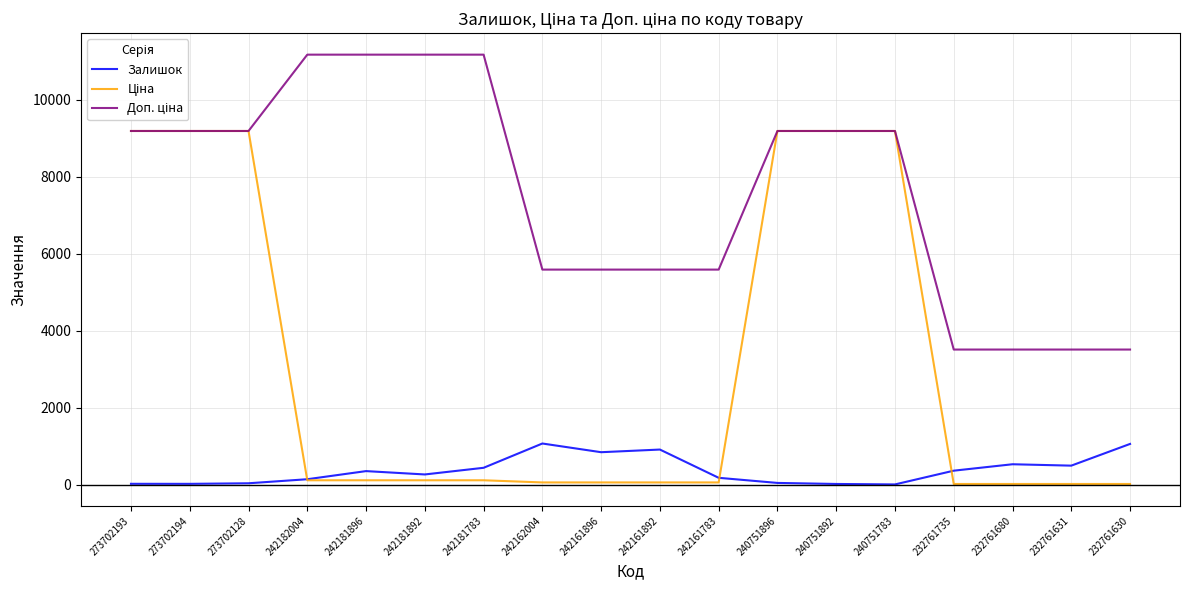

The Залишок series shows 436.0 at 242181783. True or false?

True